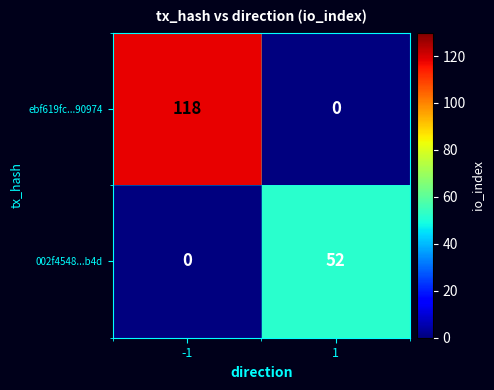

What is the maximum value for ebf619fc...90974?

118